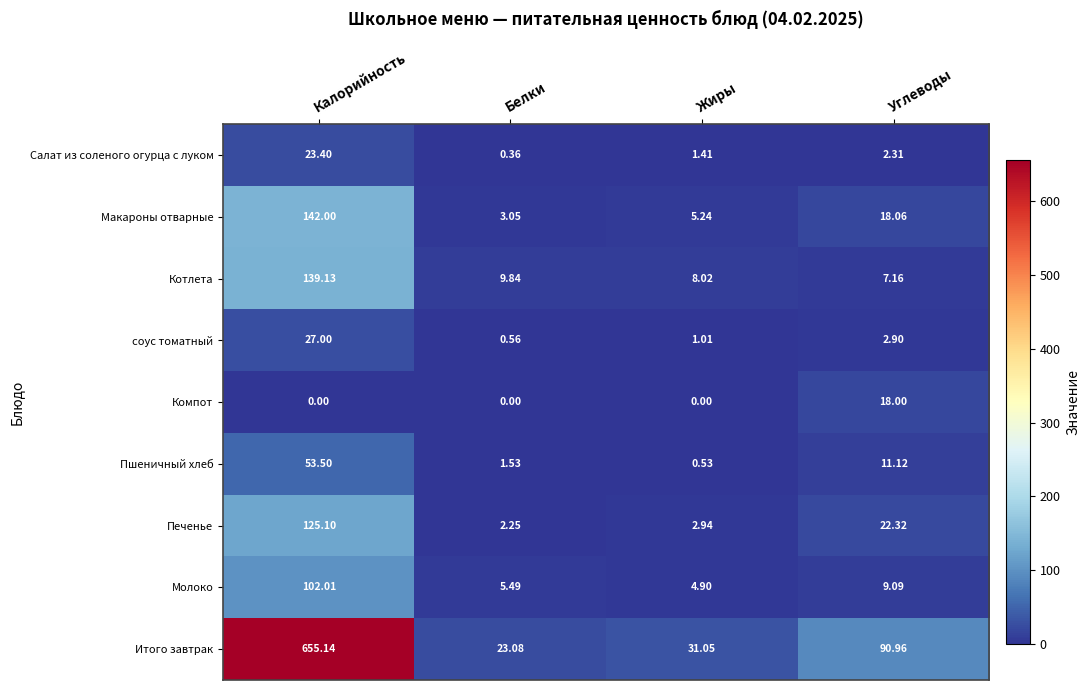

At which category is the sum across all series the highest?

Калорийность